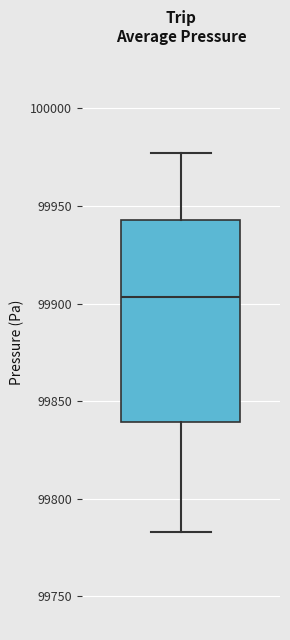

Read this box plot against the y-axis: the position of the median line, the range covered by the box, and the ends of both whiskers. The values are not printed on the chart, so give them approximately, as read against the axis.

median 99905, box 99840 to 99945, whiskers 99785 to 99975